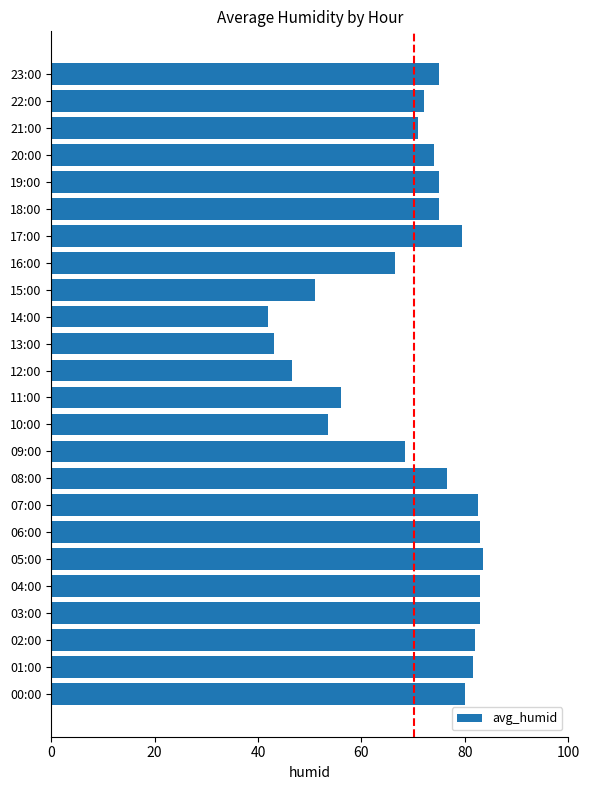

Is it true that the value at 19:00 is 75.0?

True